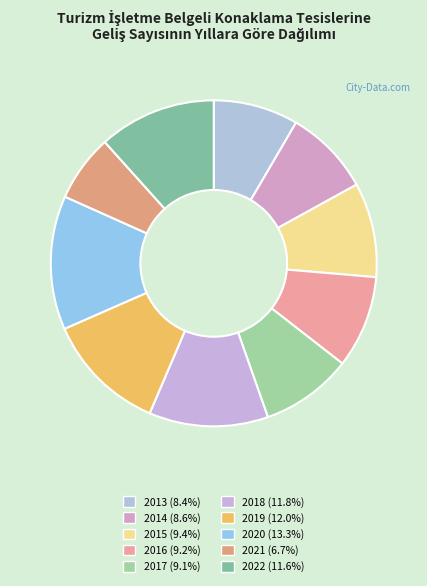

How many slices are in this pie chart?

10